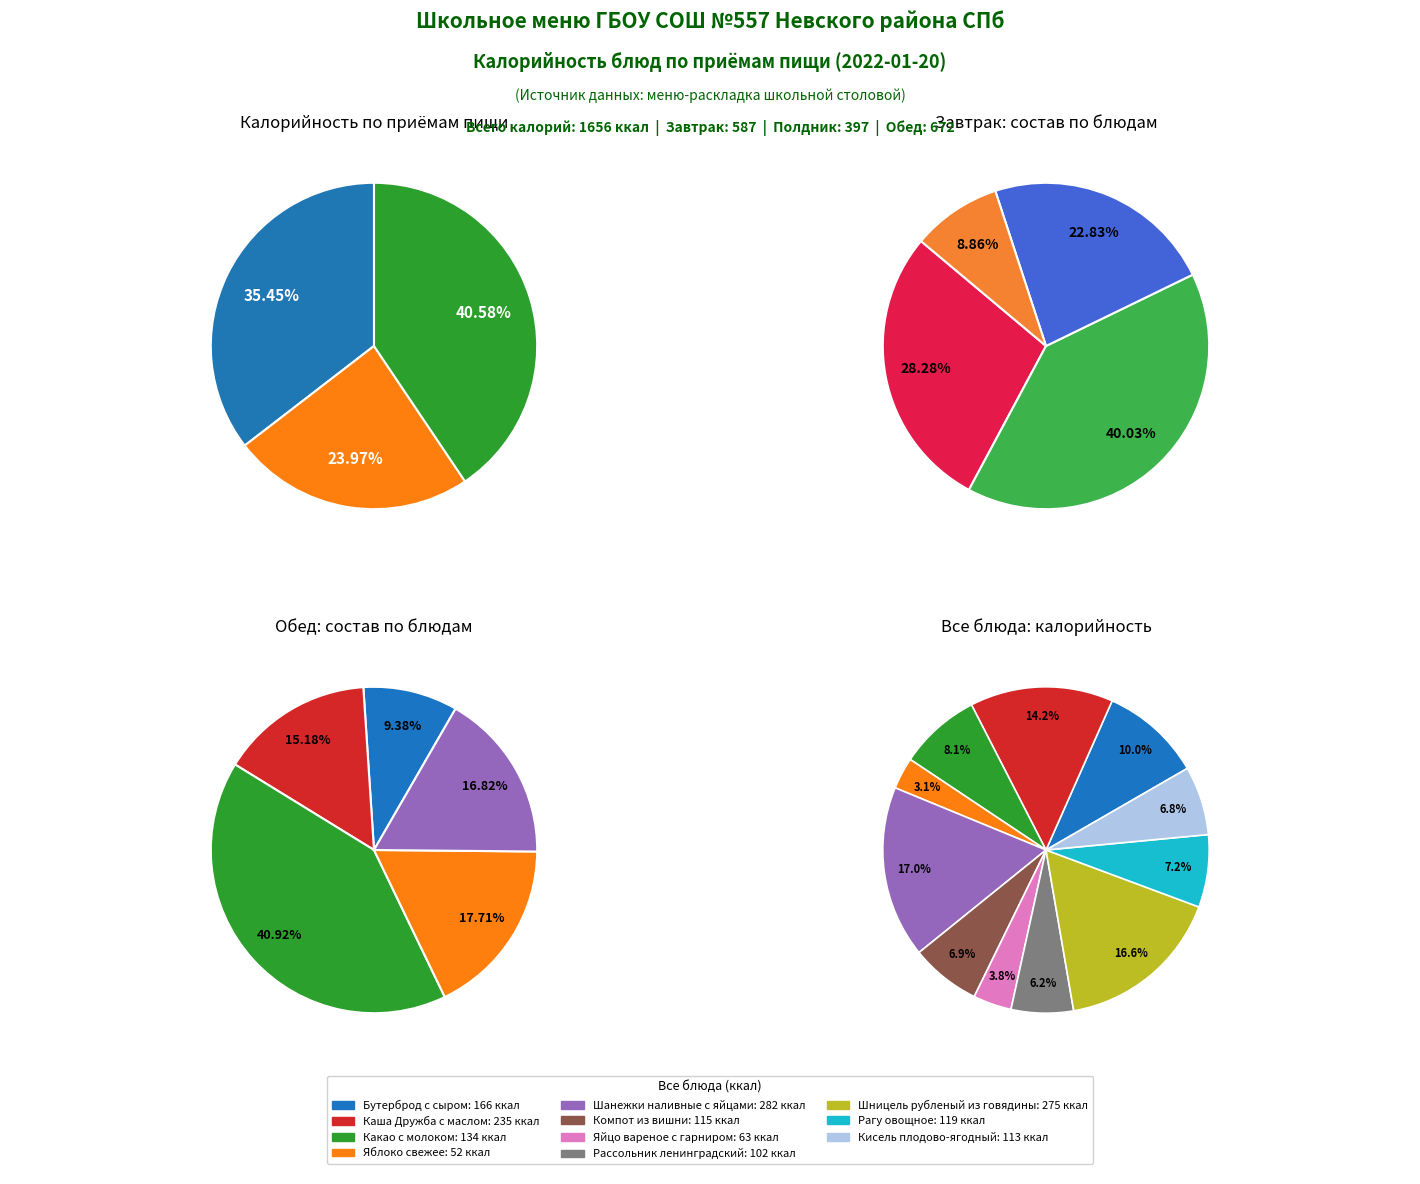

To the nearest percent, what portion does Компот из вишни represent?

7%